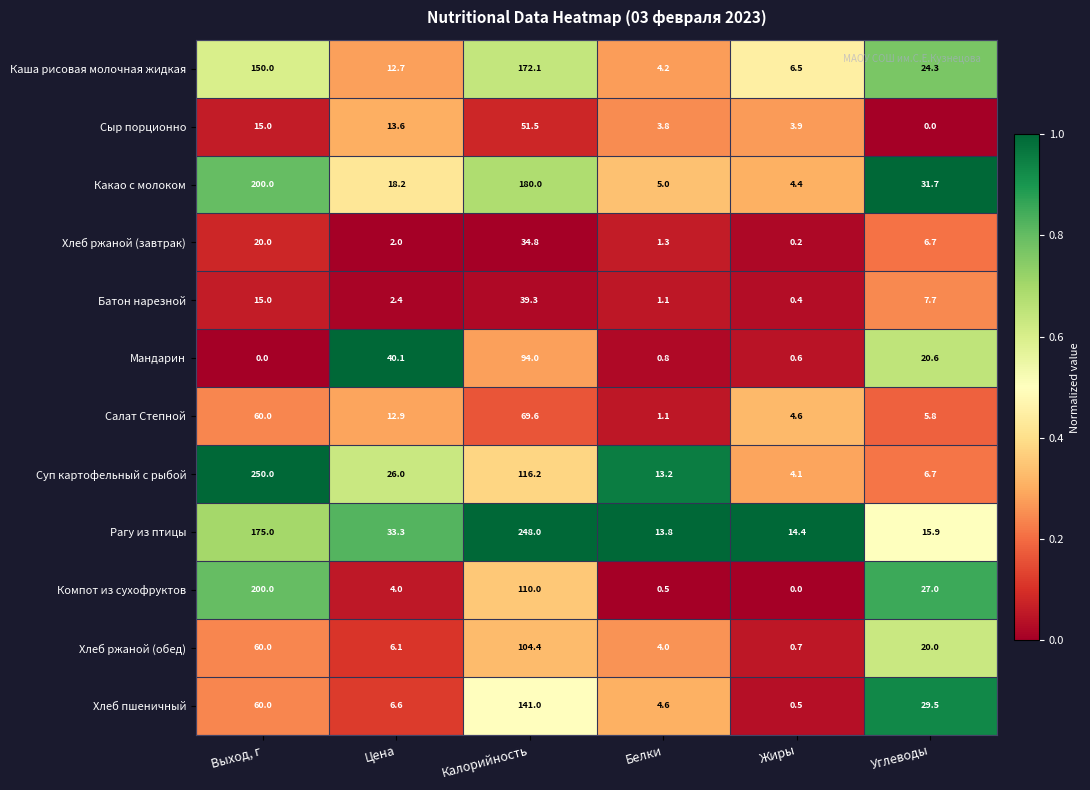

What is the sum of all Хлеб ржаной (завтрак) values?

65.0